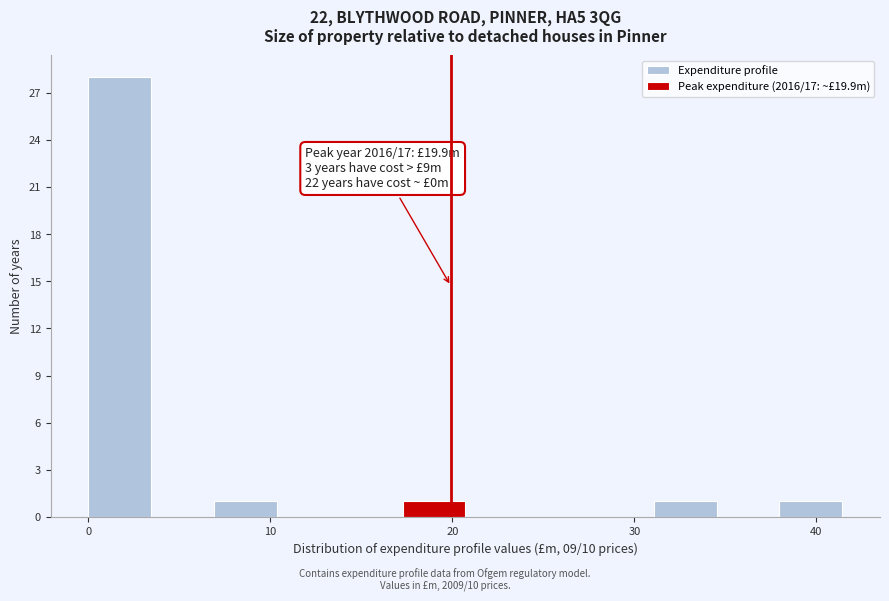

Around what value on the x-axis is the tallest bar? Give the approximate position of its centre, as read against the axis.

2